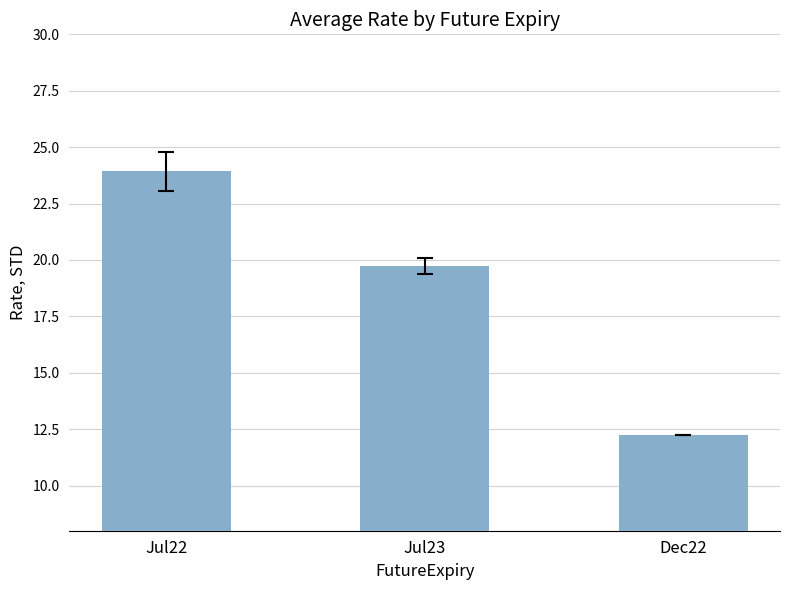

Which category has the lowest value across all series?

Dec22